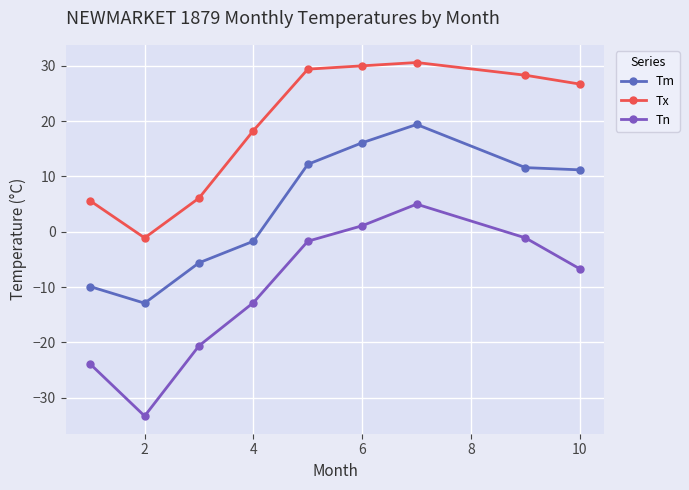

True or false: Tm has more than 1 points higher than both neighbors.

False